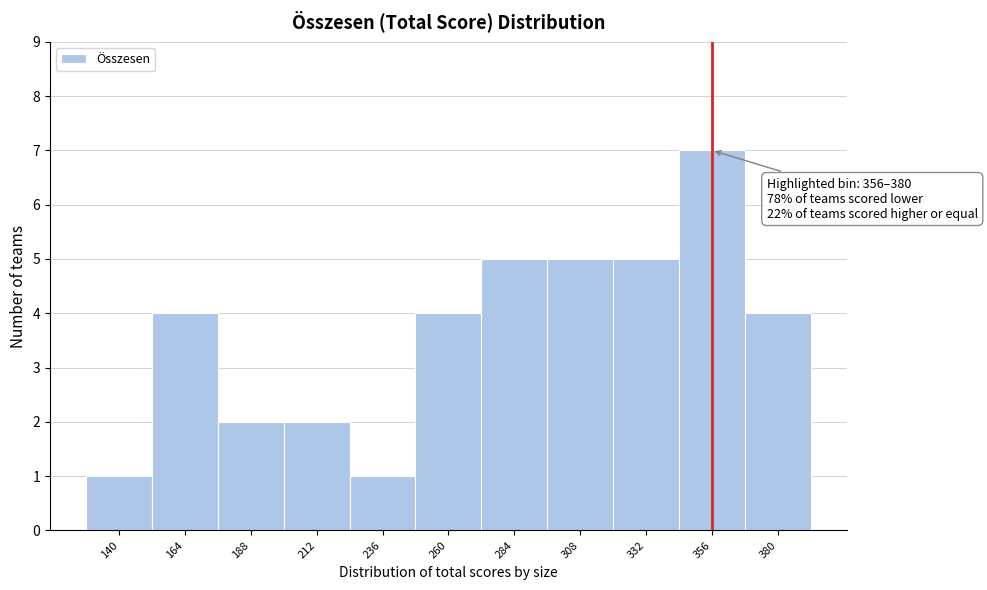

Reading left to right, list all the values displayed in this chart.

1	4	2	2	1	4	5	5	5	7	4